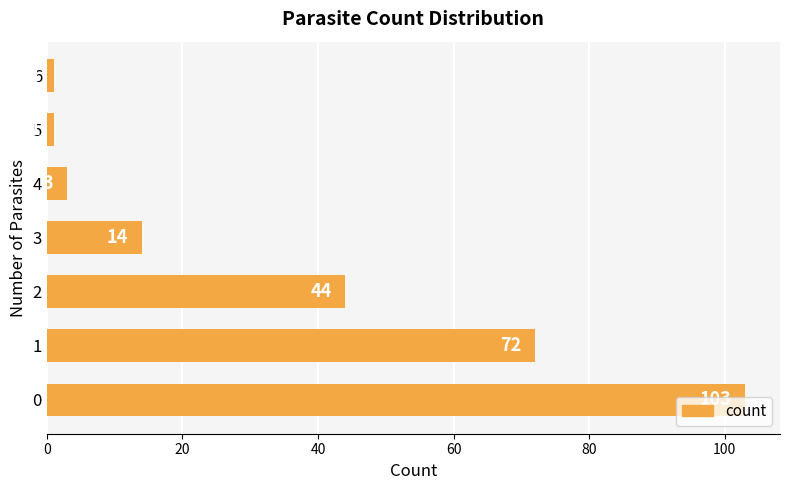

What is the difference between the maximum and second lowest values?

102